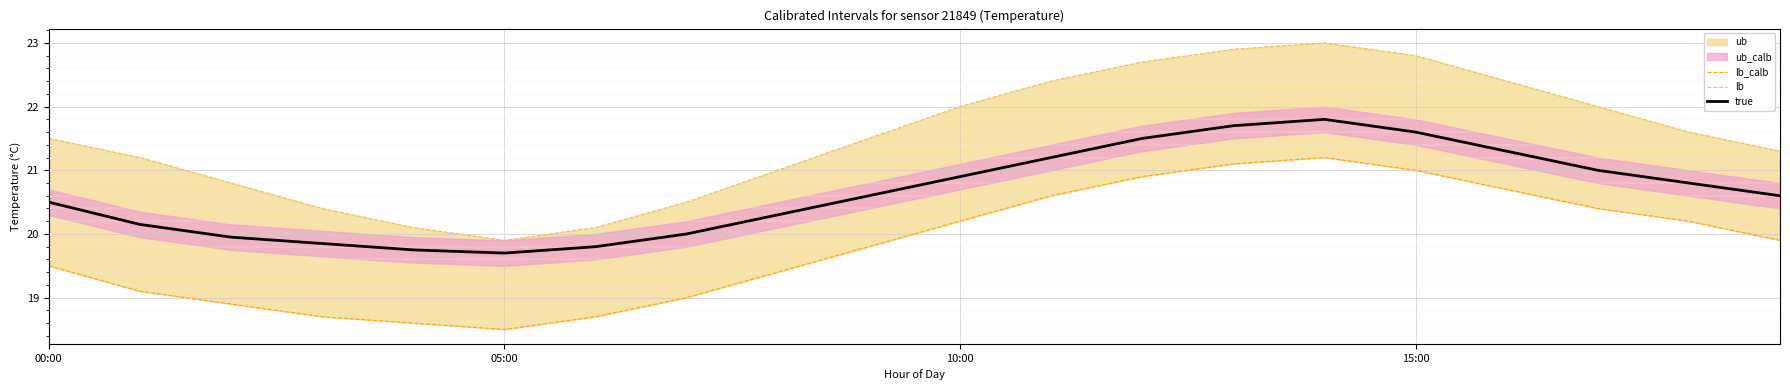

What is the sum of all lb values?

430.1